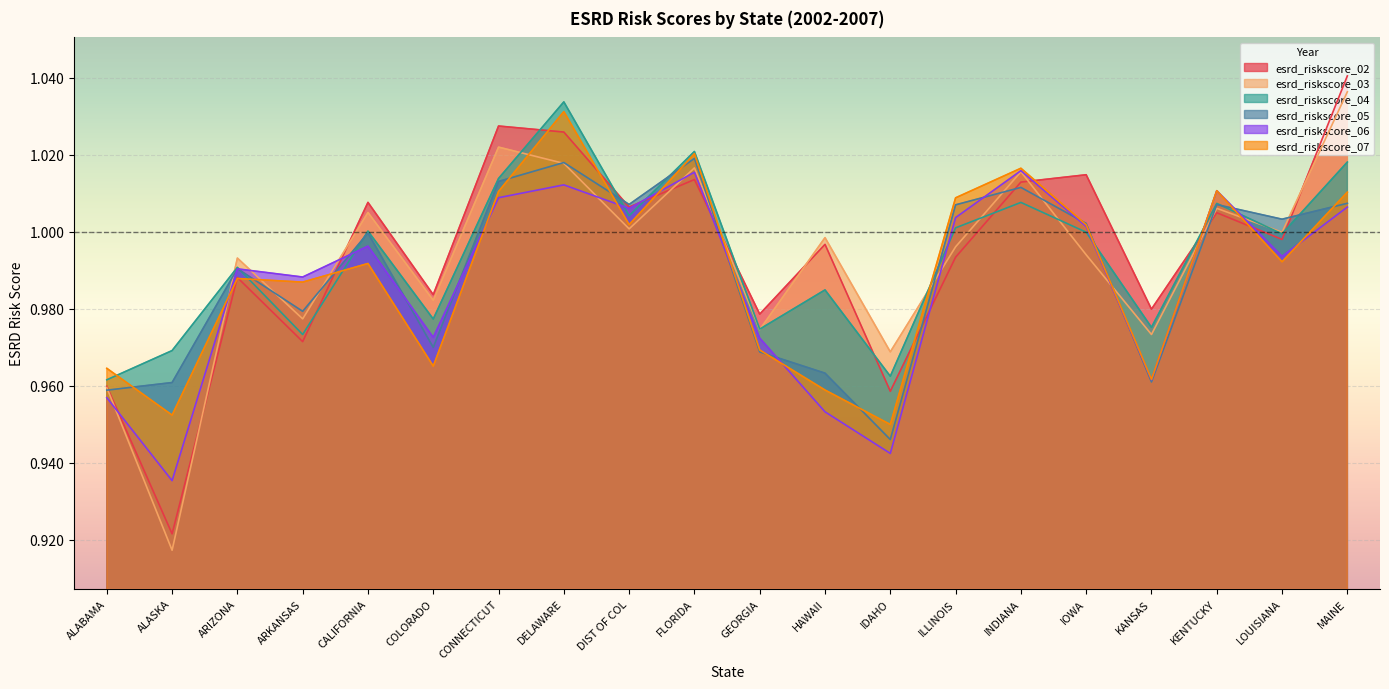

What is the greatest value displayed?

1.0